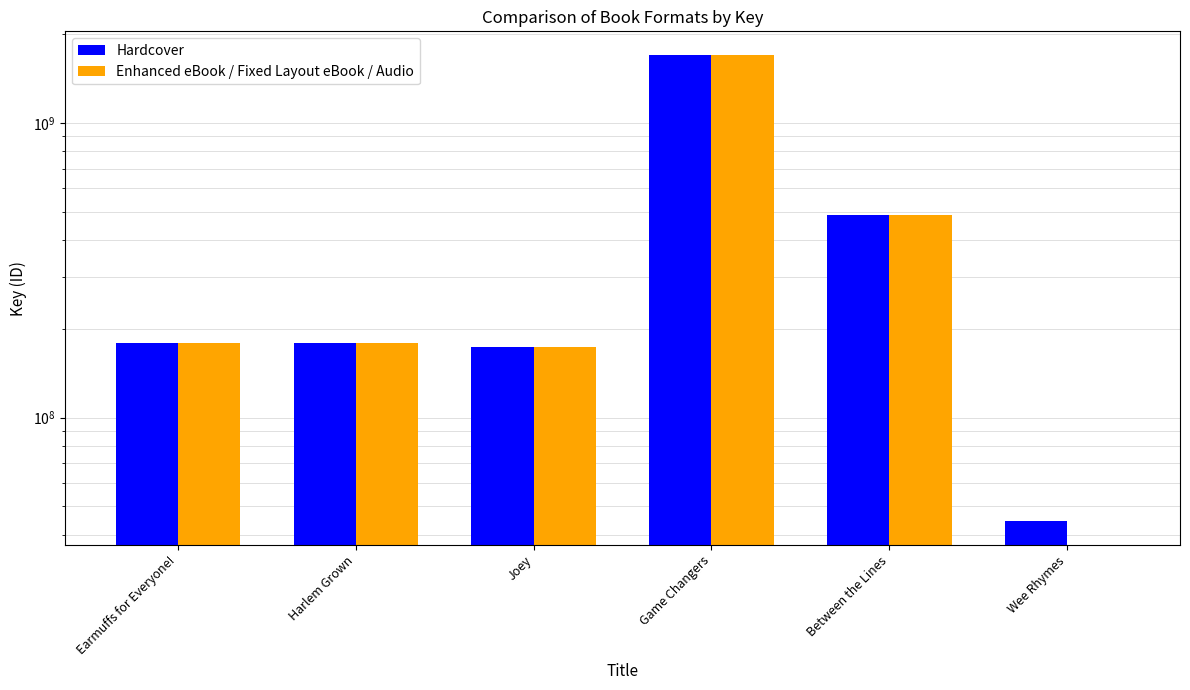

What is the approximate value of Hardcover at Game Changers, to the nearest 50?

1703875400